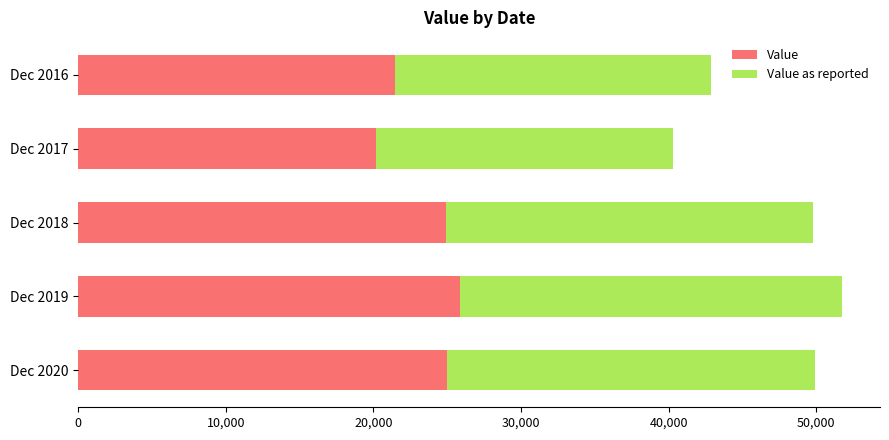

What is the maximum value for Value?

25869